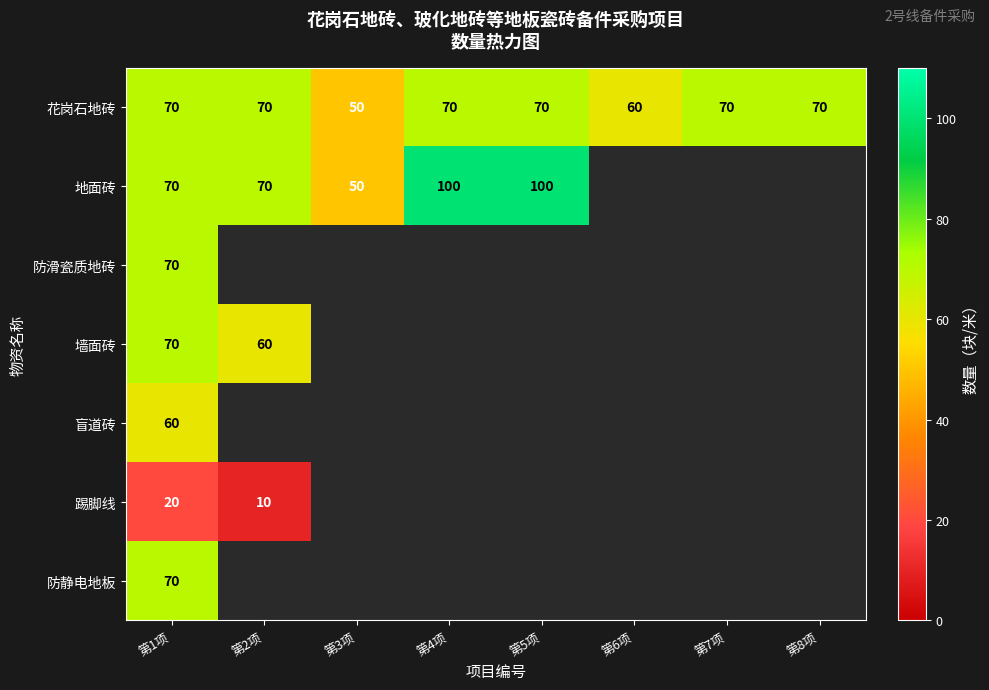

Is it true that 地面砖 equals 100 at 第5项?

True